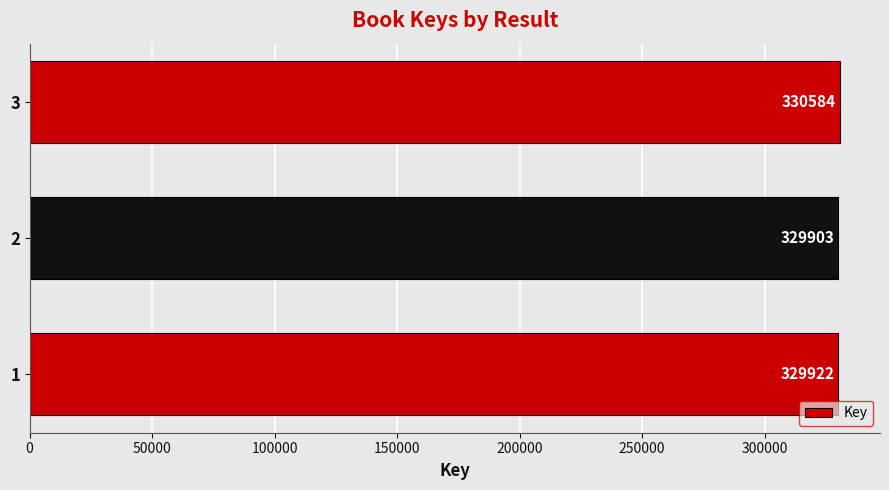

How many bars are there in total?

3